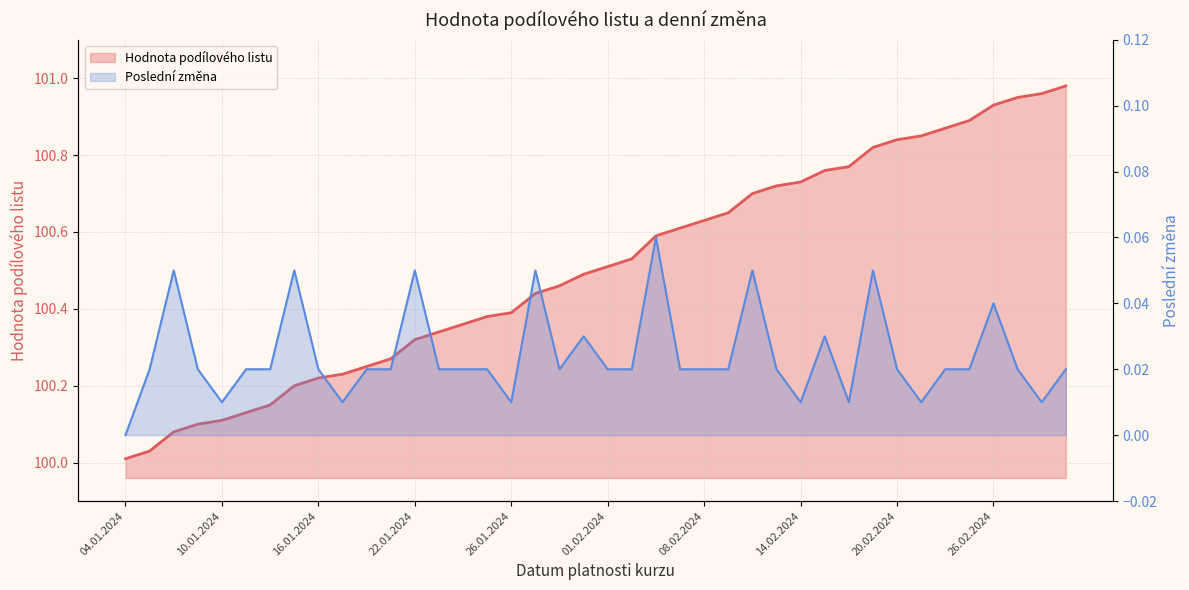

The Hodnota podílového listu series shows 154.9 at 26.01.2024. True or false?

False